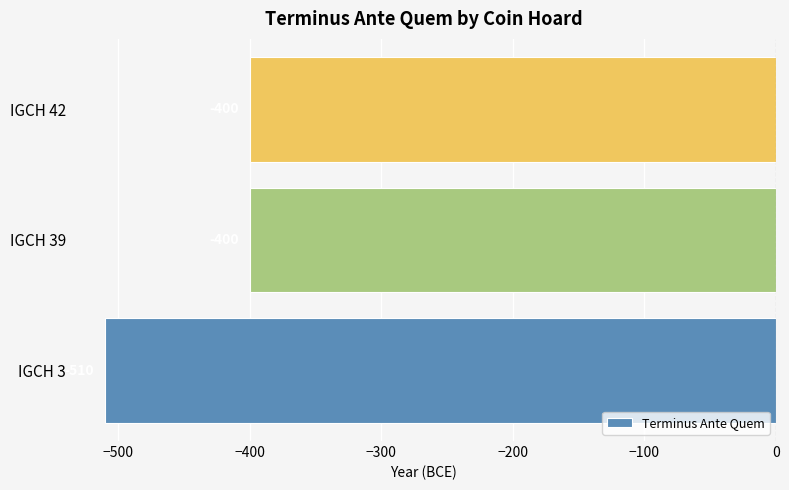

Reading bottom to top, list all the values displayed in this chart.

-510	-400	-400